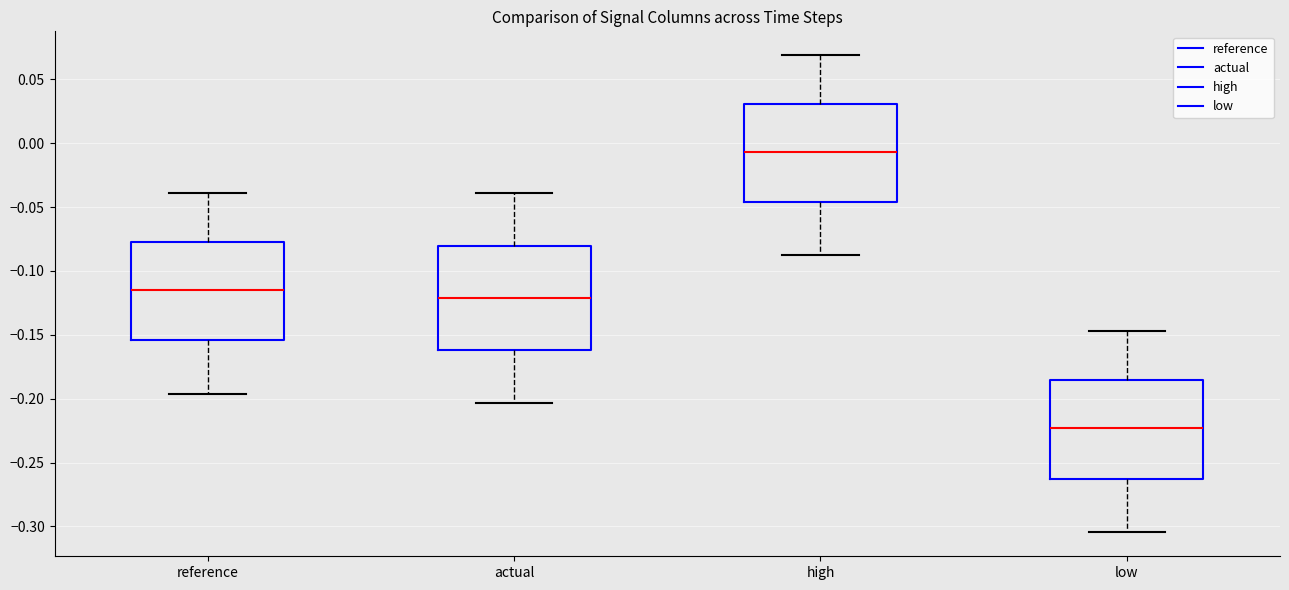

Where is the upper edge of the box for low on the y-axis? The values are not printed on the chart, so give them approximately, as read against the axis.

-0.185